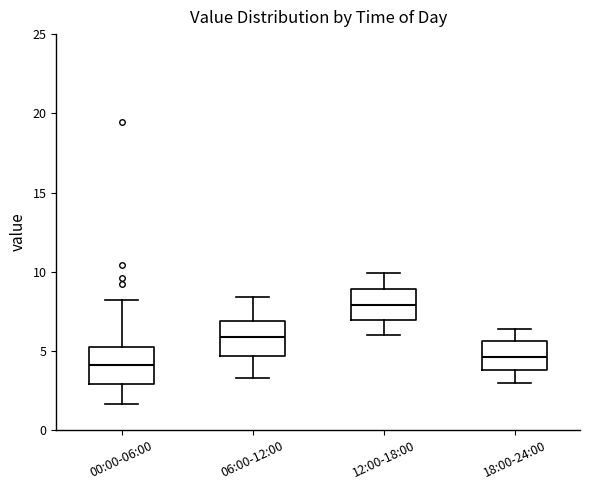

Where does the median line of the box for 12:00-18:00 sit on the y-axis? The values are not printed on the chart, so give them approximately, as read against the axis.

8.0